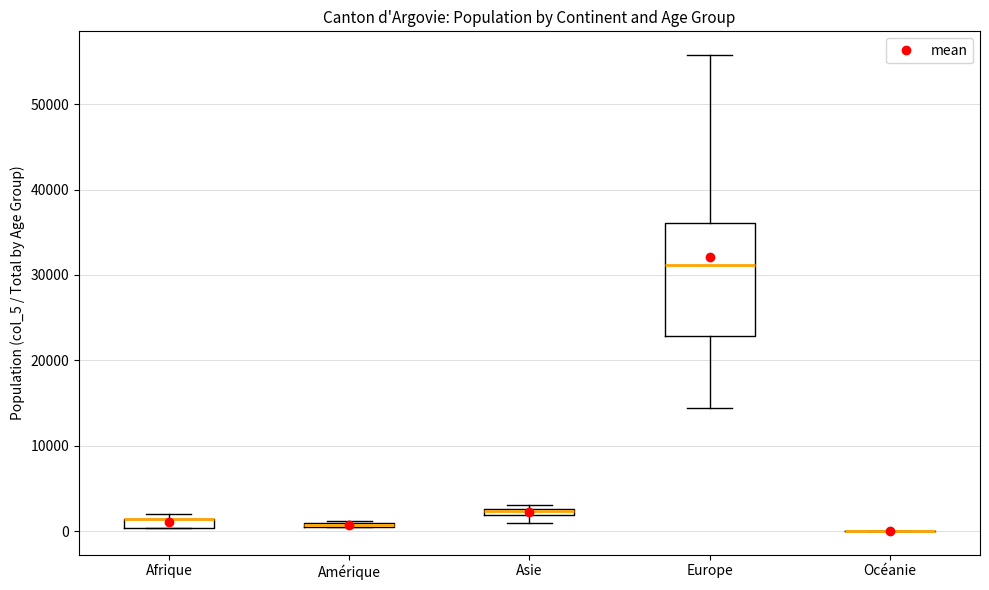

Comparing the boxes themselves (not the whiskers), which one is the tallest?

Europe